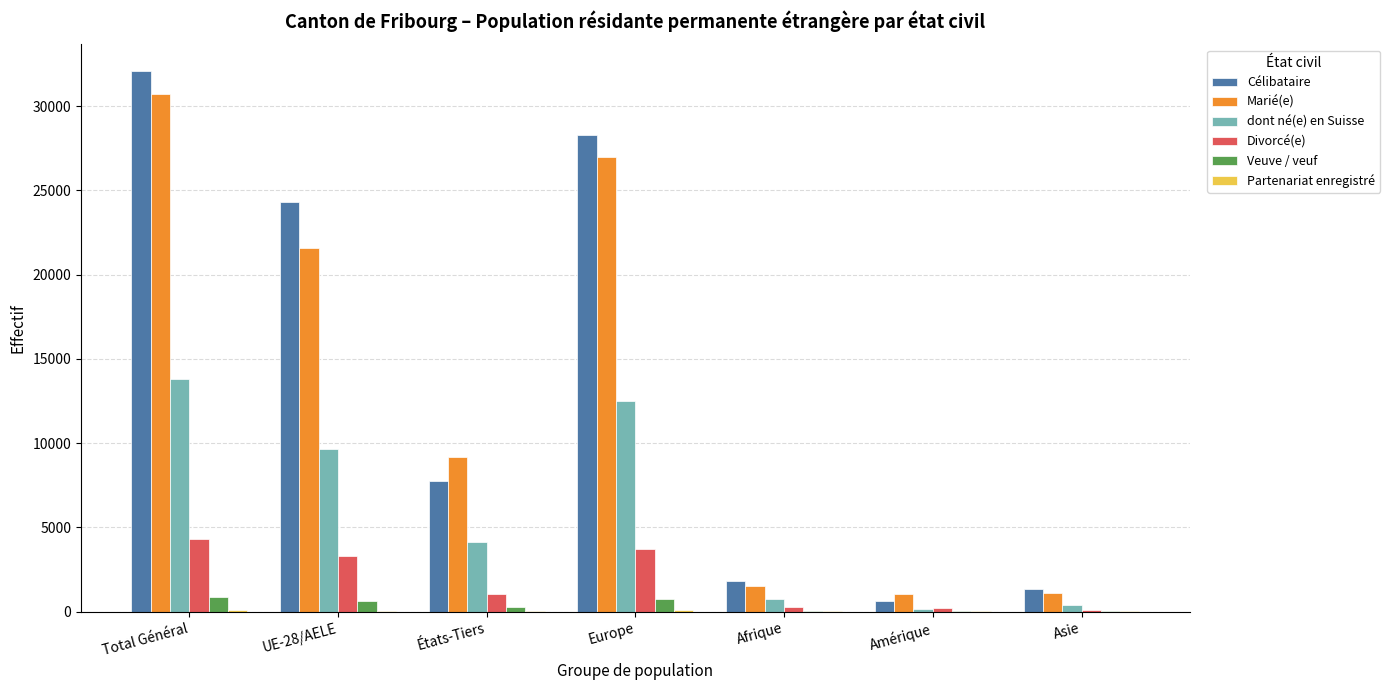

At which category is the sum across all series the highest?

Total Général